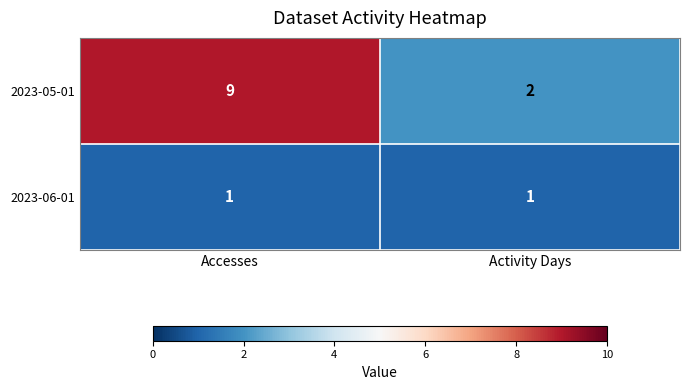

At which category does the chart reach its peak across all series?

Accesses